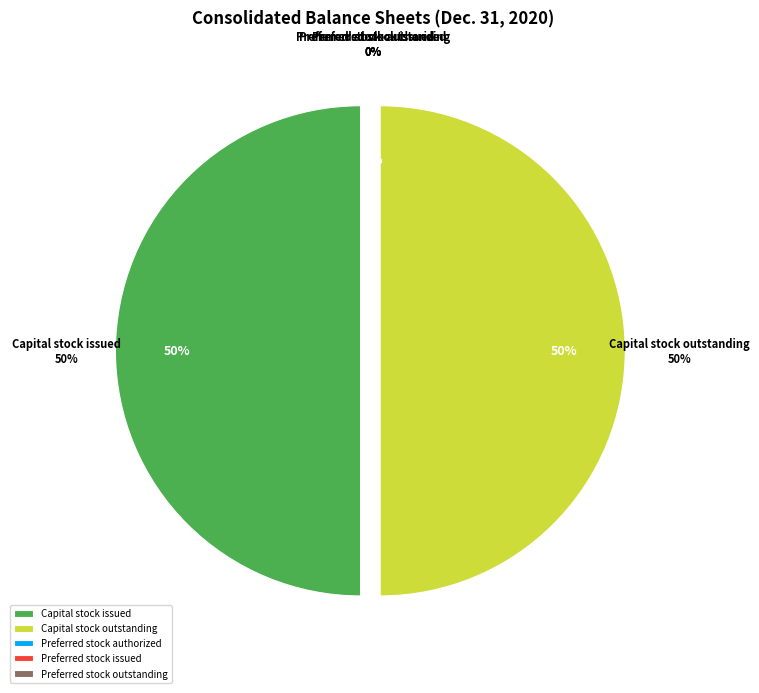

Does Capital stock issued account for over 50% of the chart?

No